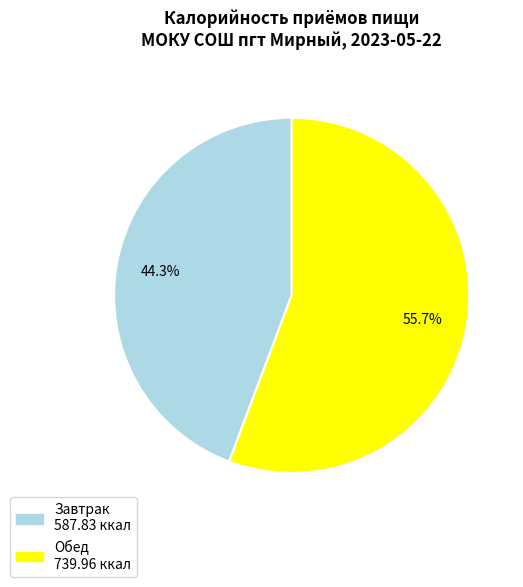

Is Завтрак the majority of the pie?

No